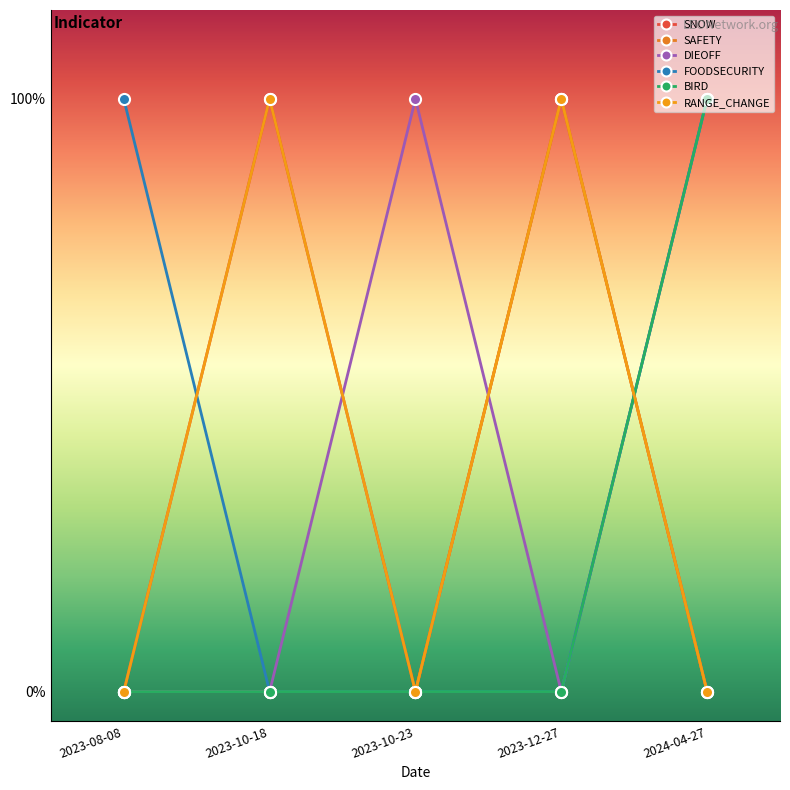

The SNOW series shows 0 at 2024-04-27. True or false?

True